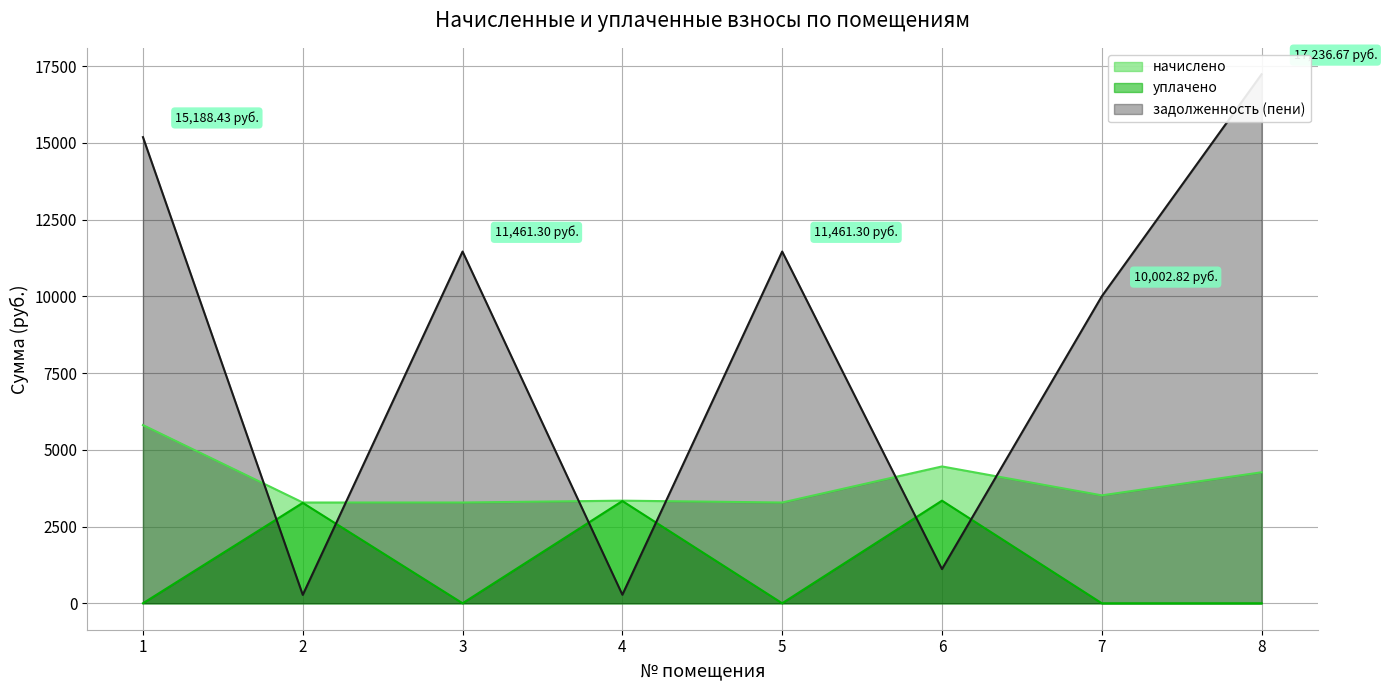

List the series in order of their peak value, highest first.

задолженность (пени), начислено, уплачено